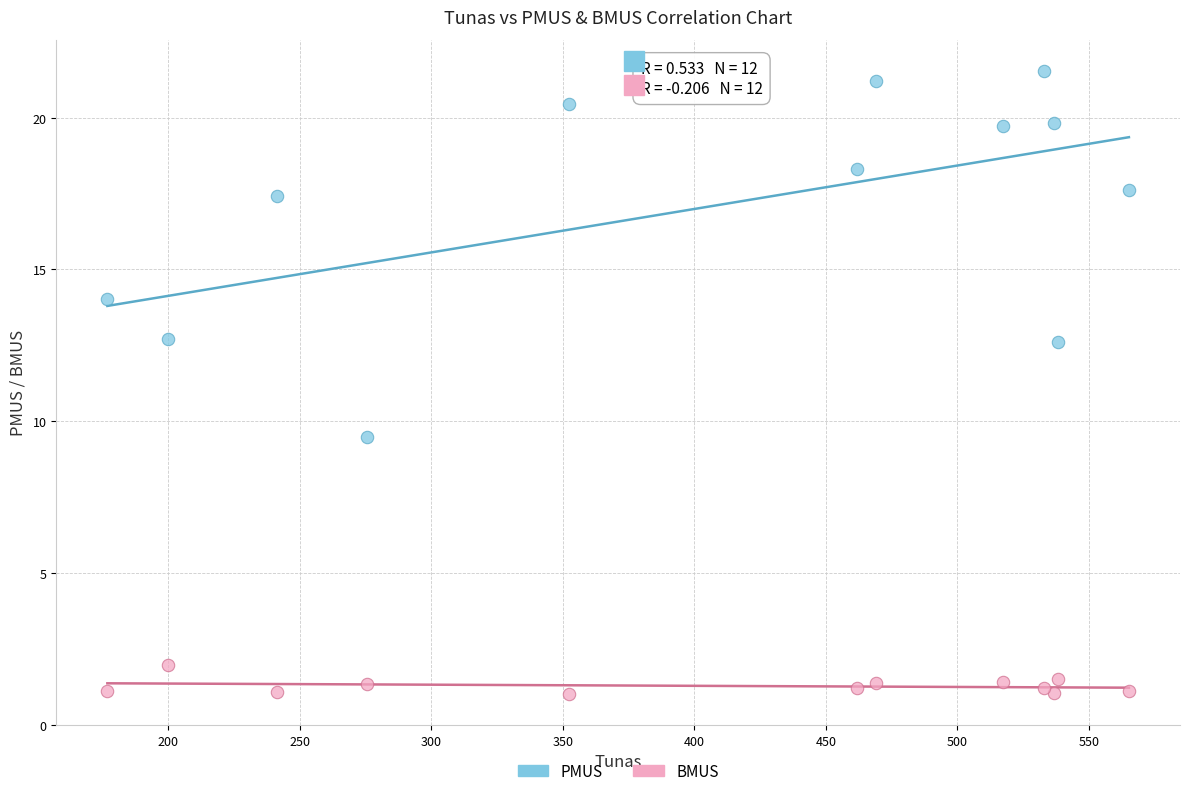

Which series has the largest Y range (max minus min)?

PMUS